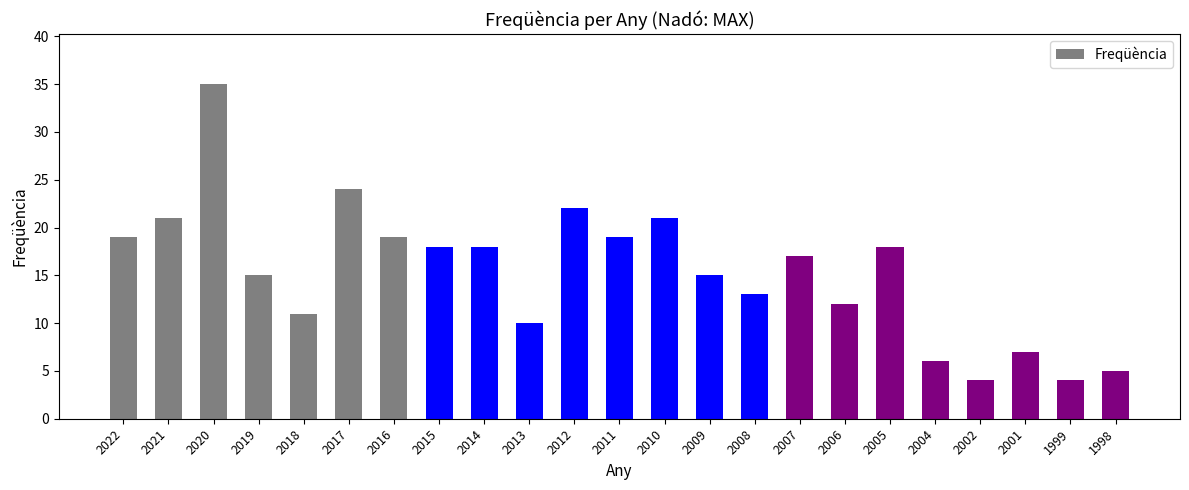

Read the value at 1998, to the nearest 5.

5